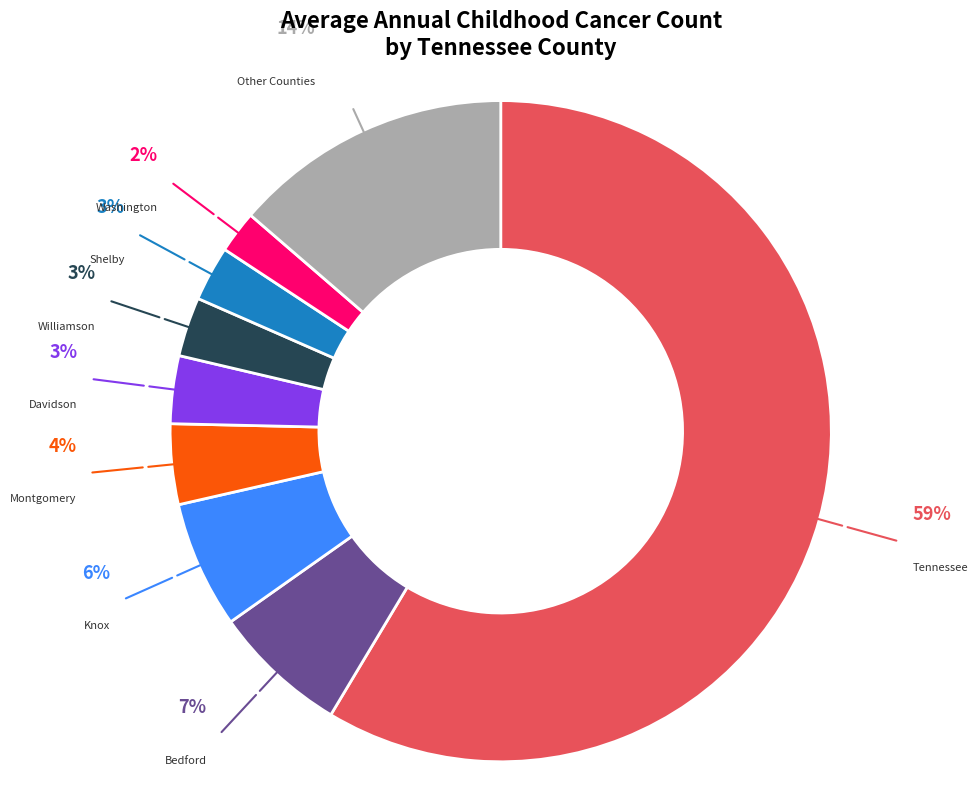

Is the sum of Bedford and Williamson greater than half?

No